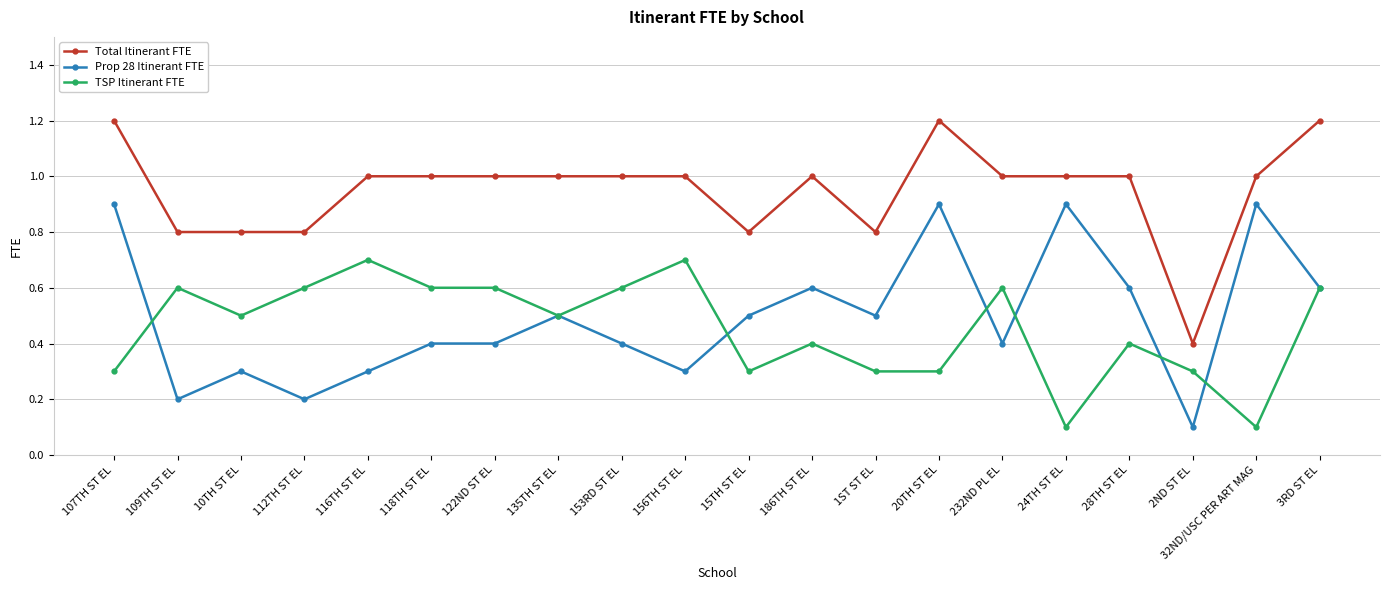

Is this an area chart (filled region under the line)?

No